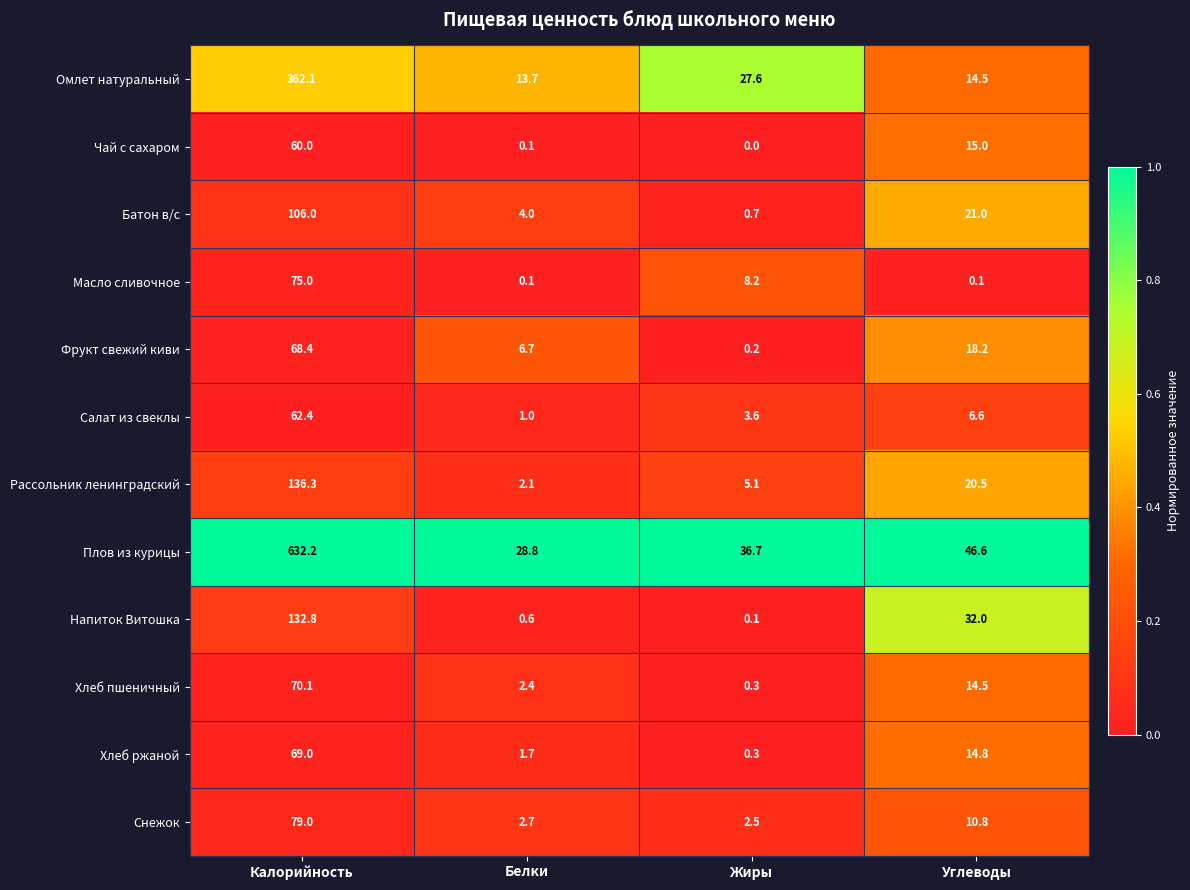

Which label corresponds to the largest value in the chart?

Калорийность